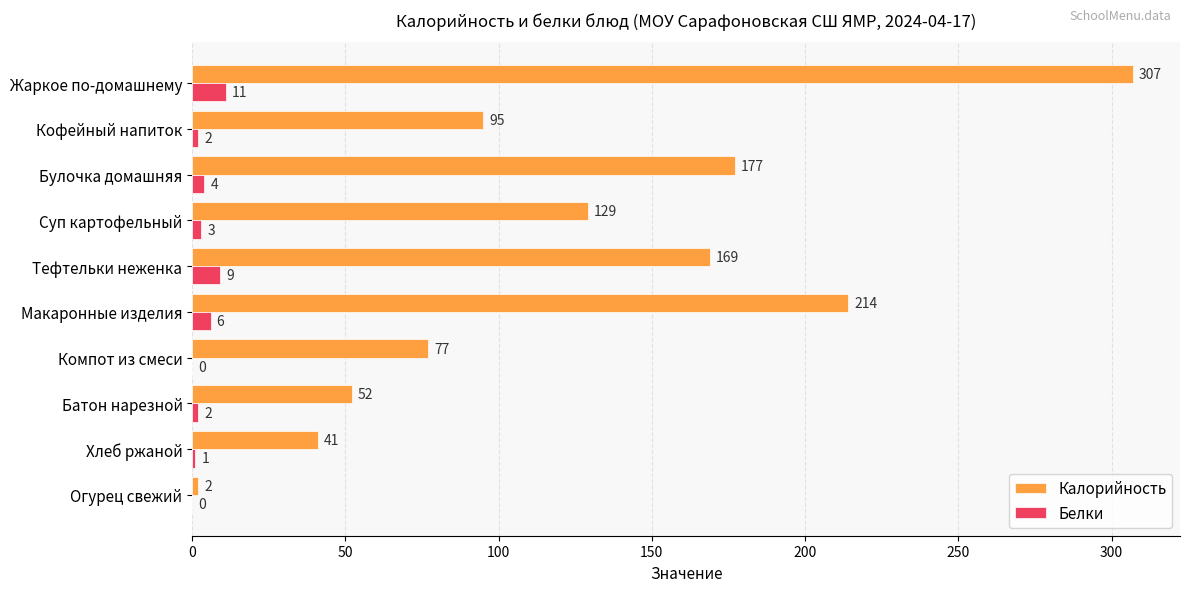

Which series changed the most between Булочка домашняя and Хлеб ржаной?

Калорийность